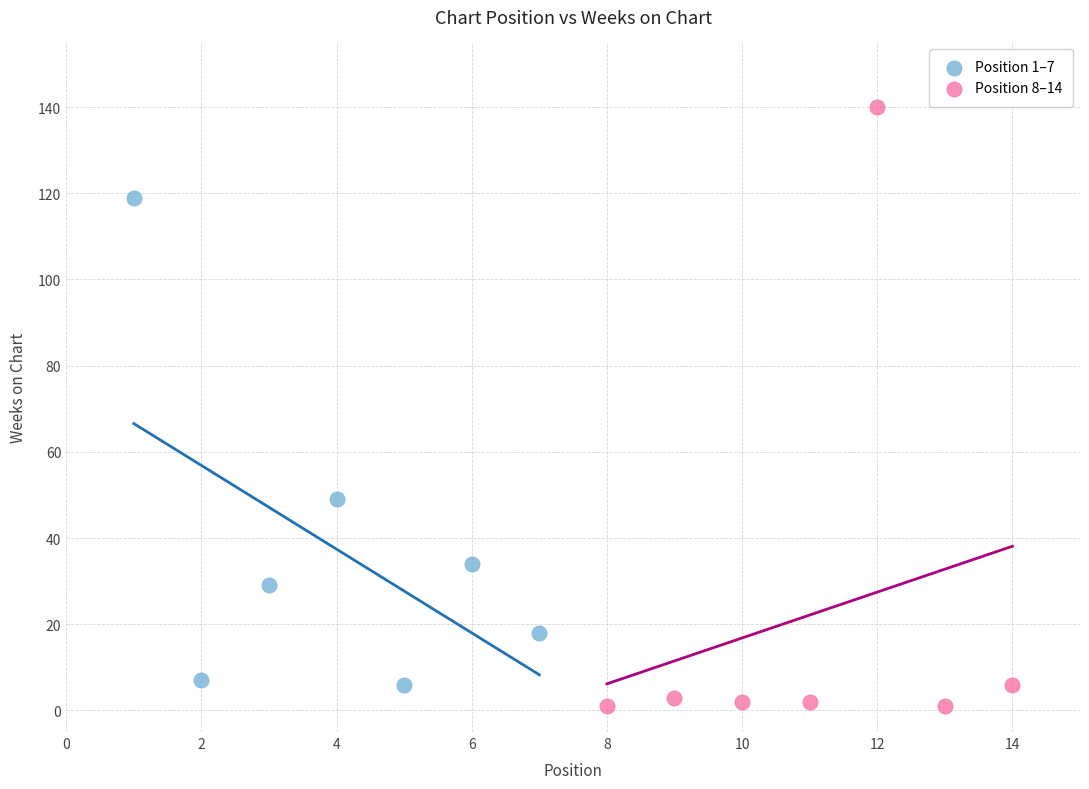

Which series has the largest Y range (max minus min)?

Position 8–14